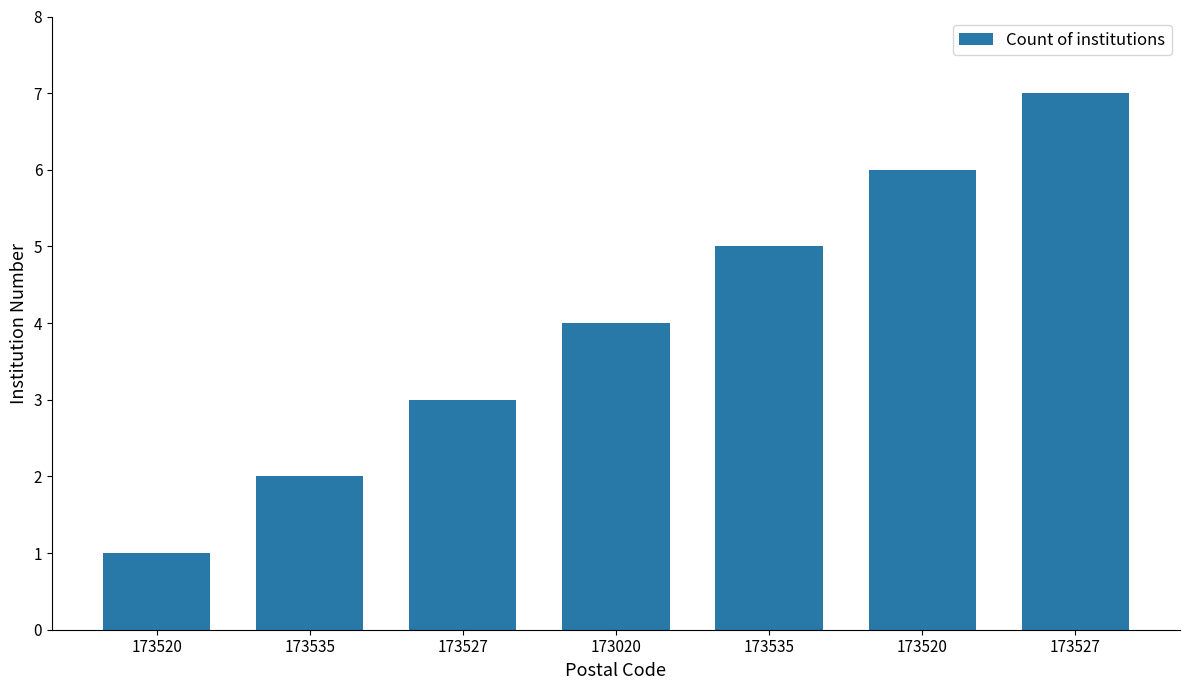

Reading left to right, transcribe all the data shown in this chart.

1	2	3	4	5	6	7